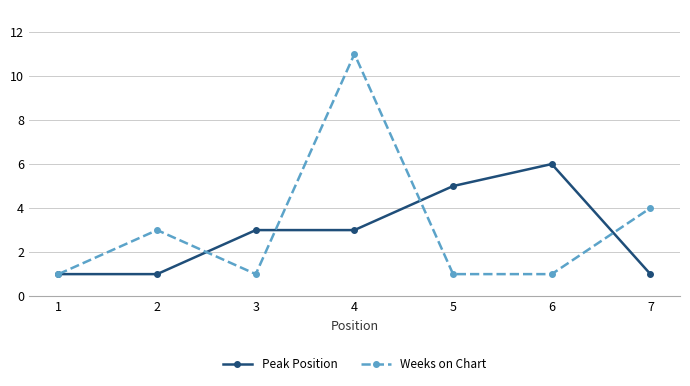

How many interior local peaks does the Weeks on Chart series have?

2